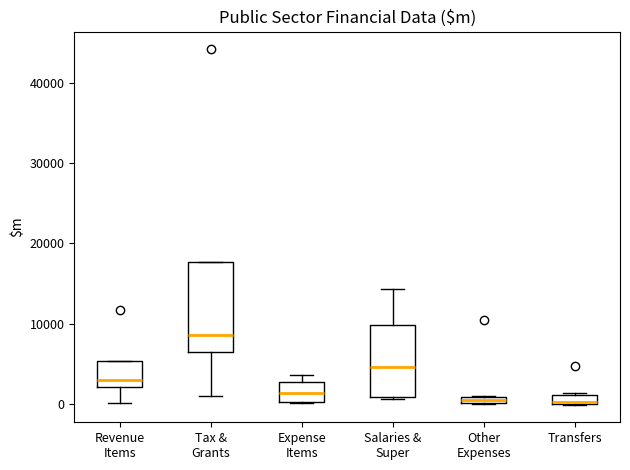

Comparing the boxes themselves (not the whiskers), which one is the tallest?

Tax & Grants